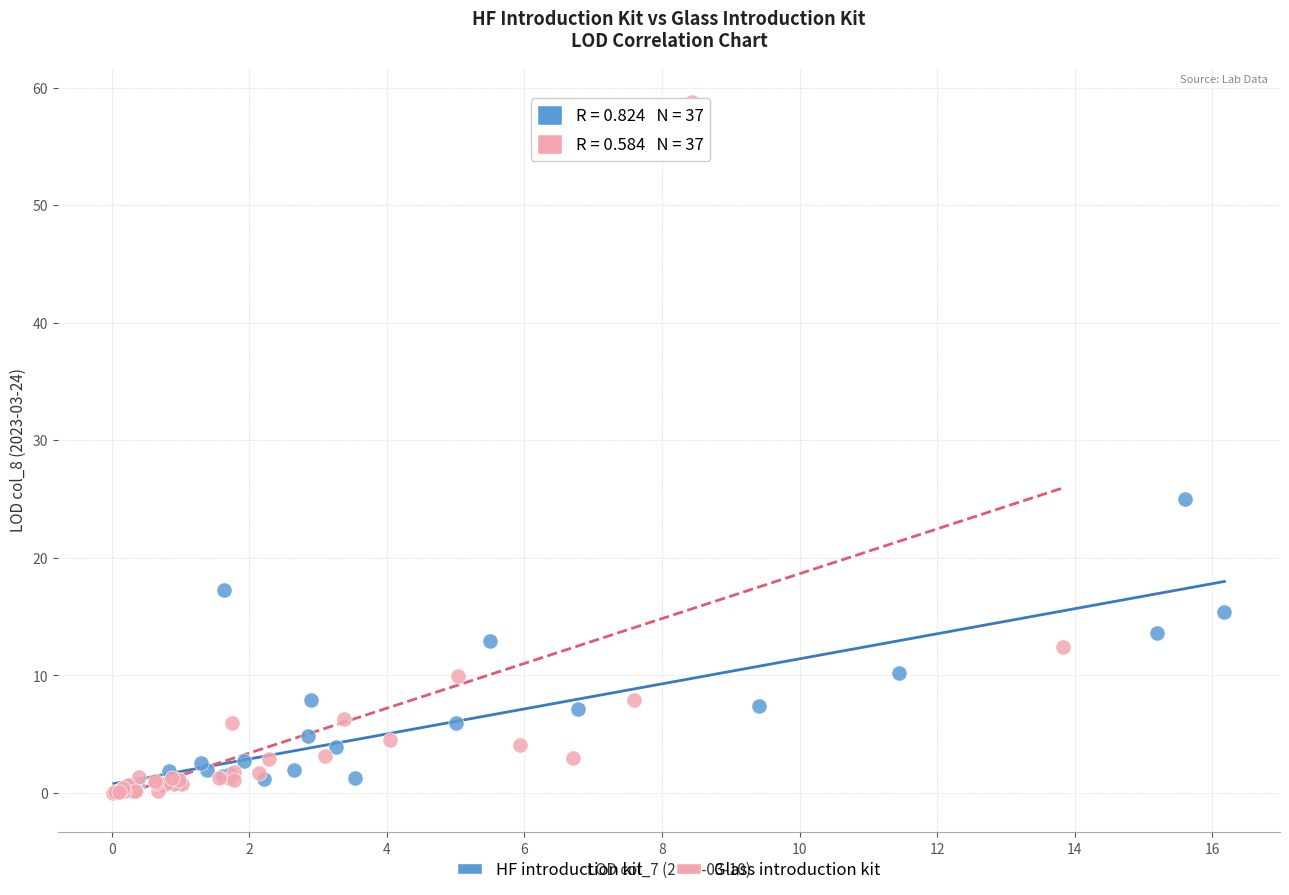

Which series has the largest Y range (max minus min)?

Glass introduction kit